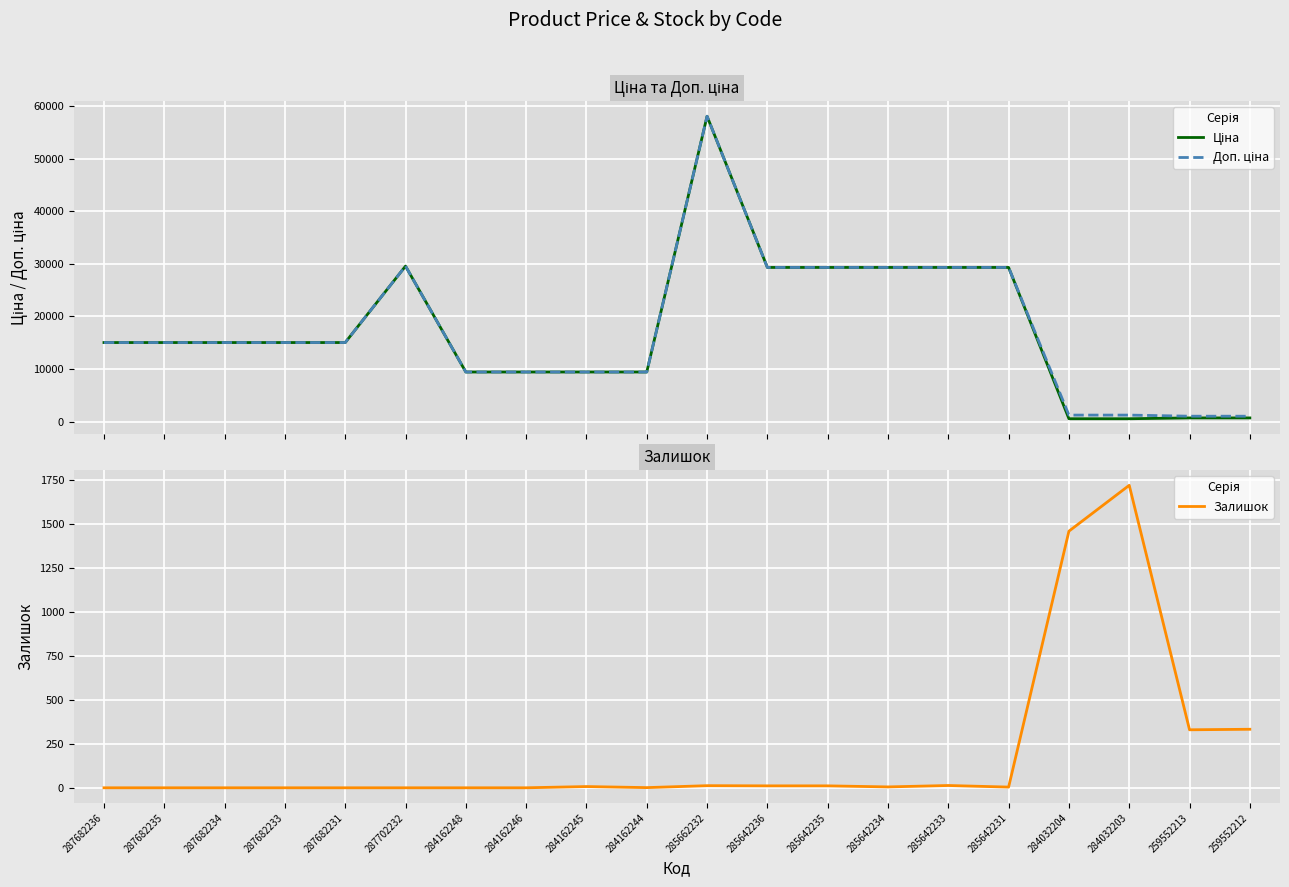

What position from the left is 287682234?

3